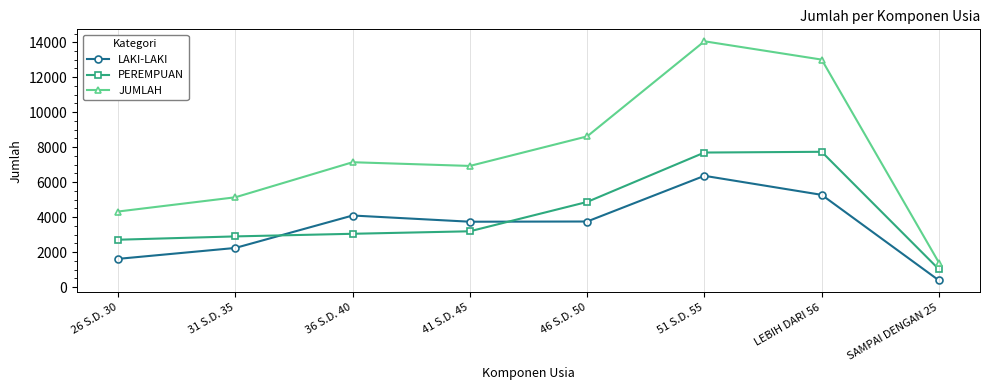

At which category is the sum across all series the highest?

51 S.D. 55